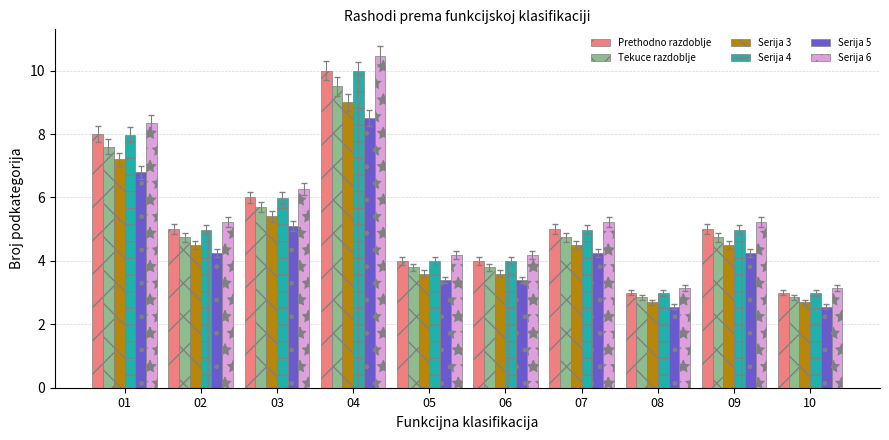

What is the value of the Tekuce razdoblje bar at the 2nd from the left?

4.8